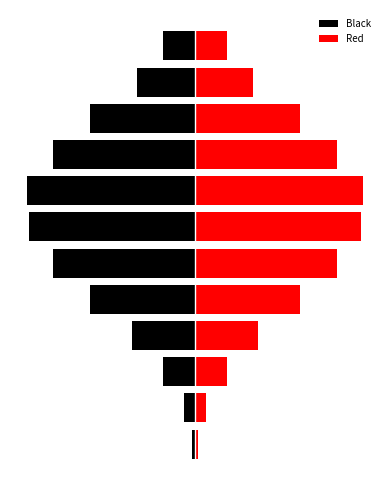

Which category has the highest value across all series?

7